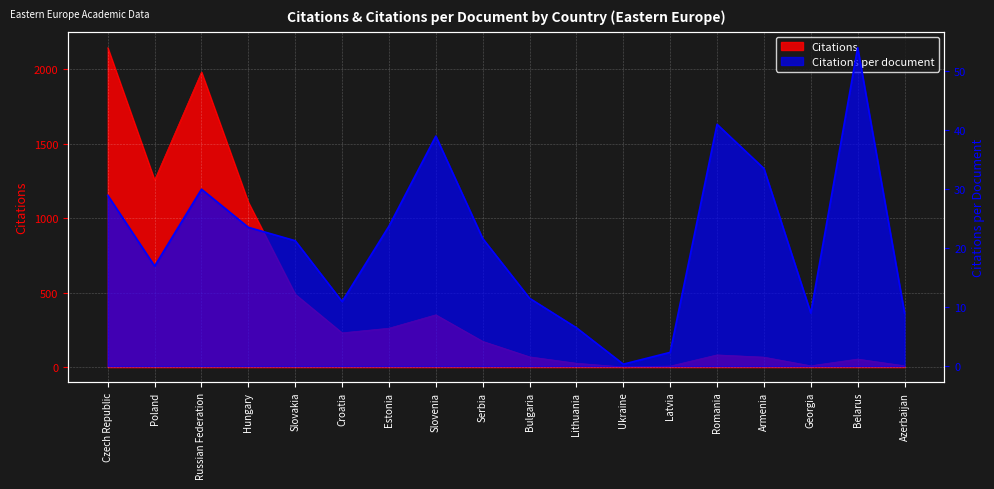

What position from the left is Slovenia?

8